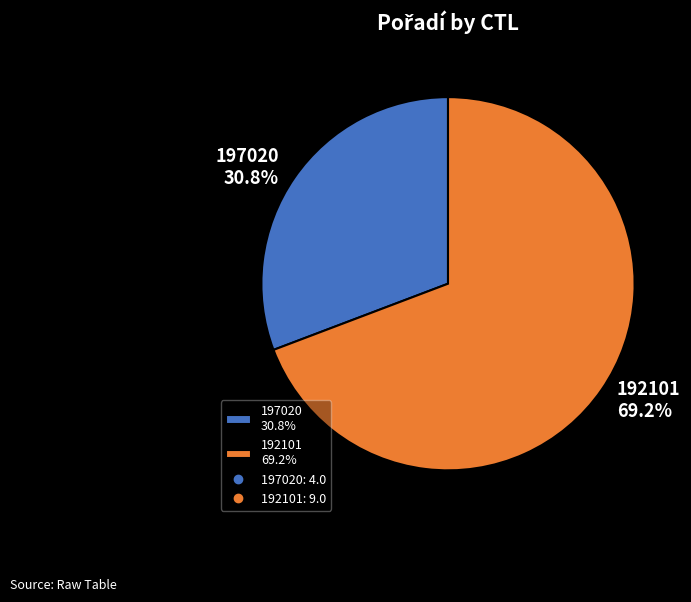

What percentage is the 197020 slice, to the nearest percent?

31%